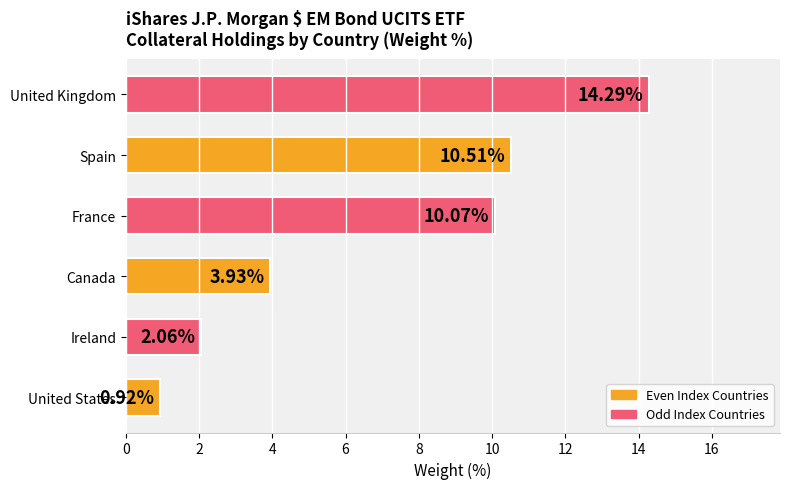

How many data points are above 10?

3